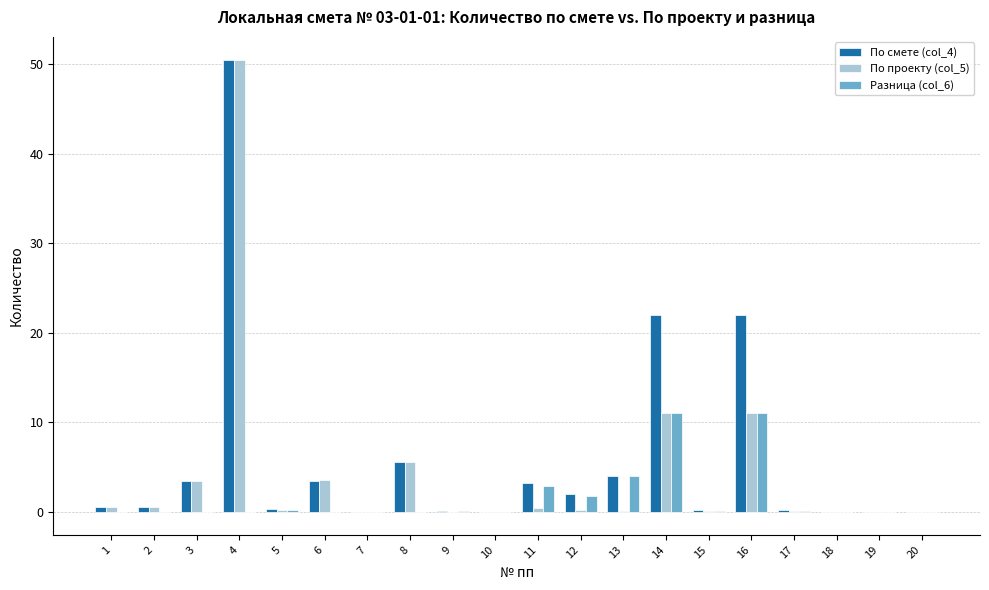

What is the maximum value shown in the chart?

50.5